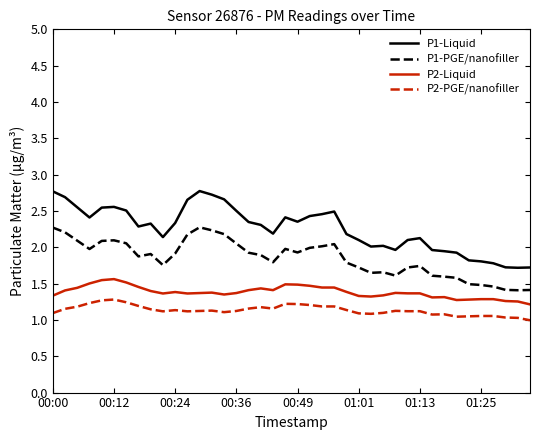

What is the difference between the maximum and minimum values in the P1-PGE/nanofiller series?

0.9